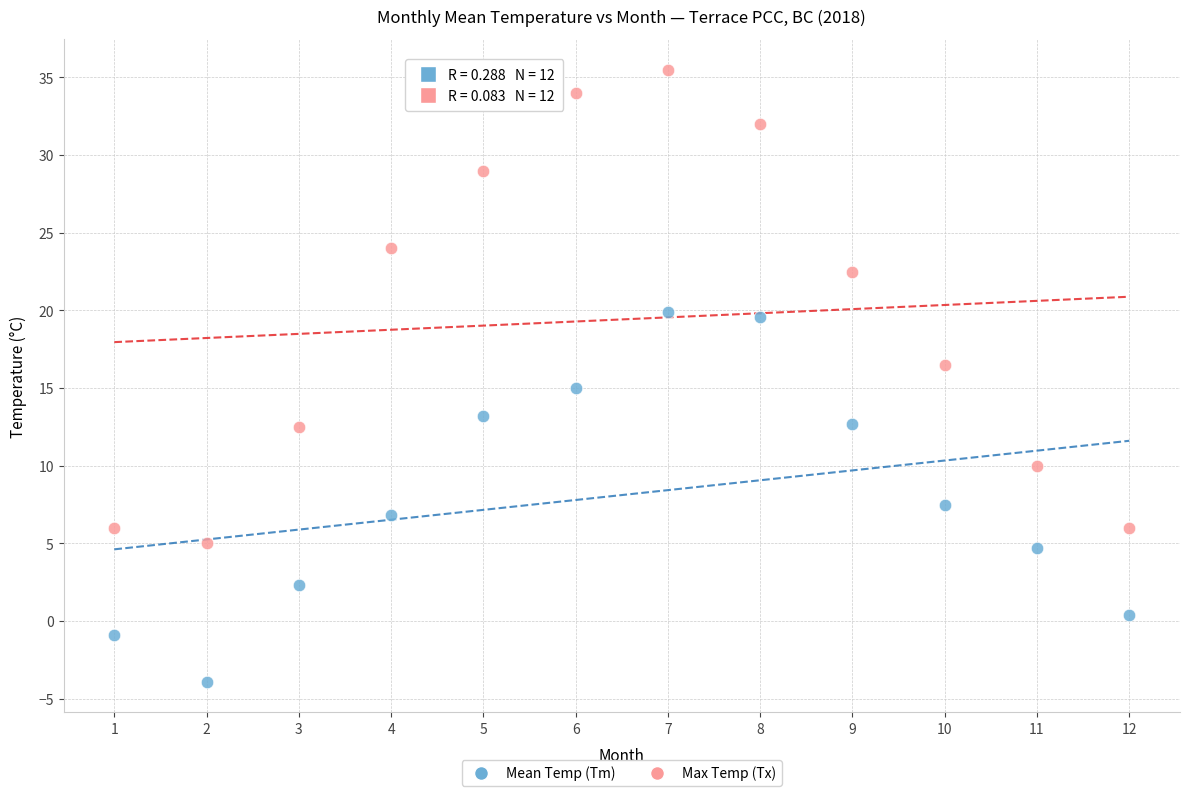

Across all data points, what is the range of Y values (max minus min)?

39.4